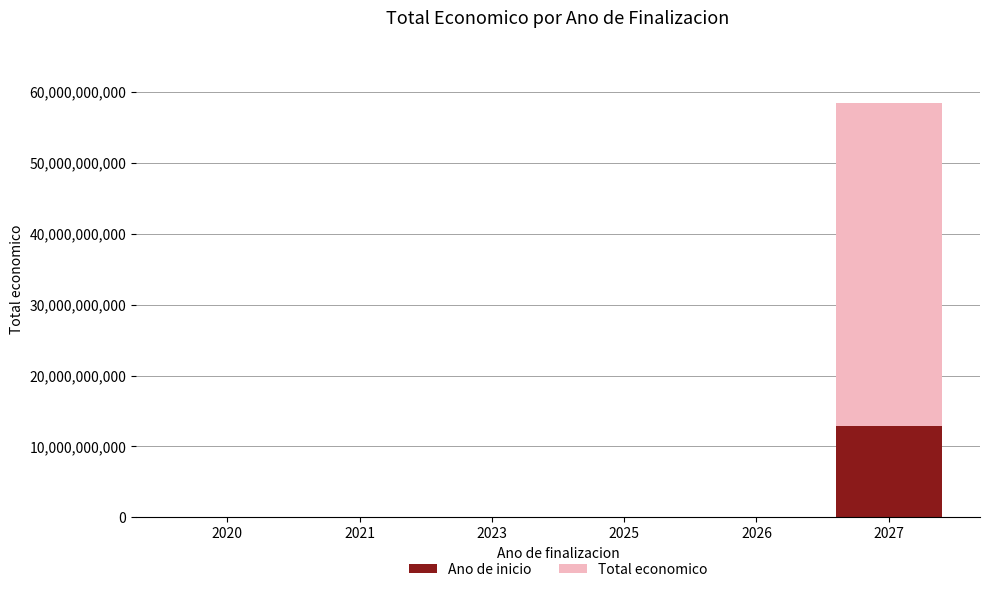

Are the bars grouped side by side (vs. stacked)?

No